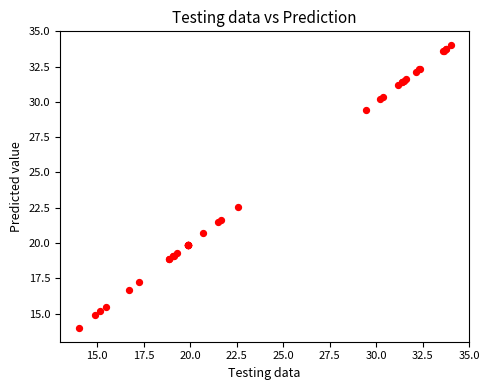

What Y value in the scatter plot is closest to 24?

22.5